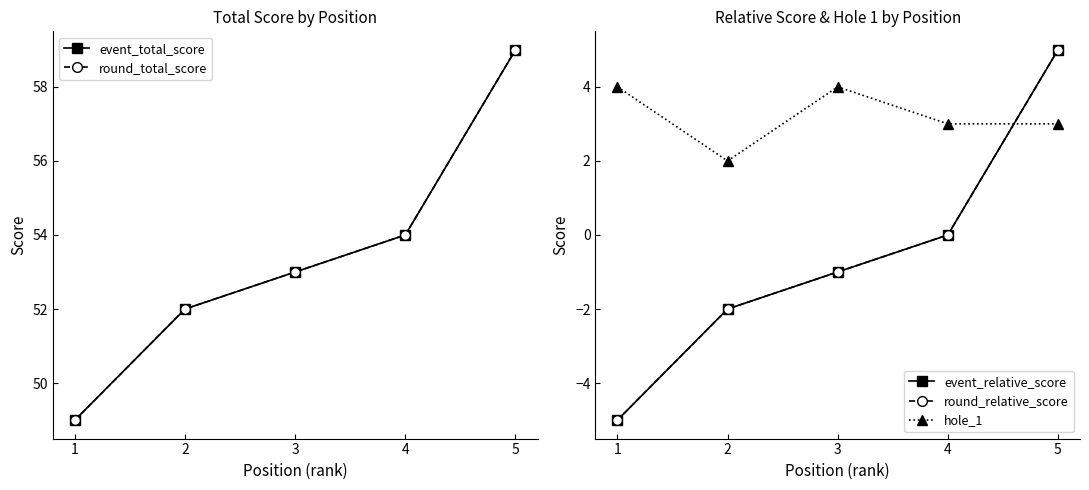

True or false: round_total_score and hole_1 cross at least once.

False